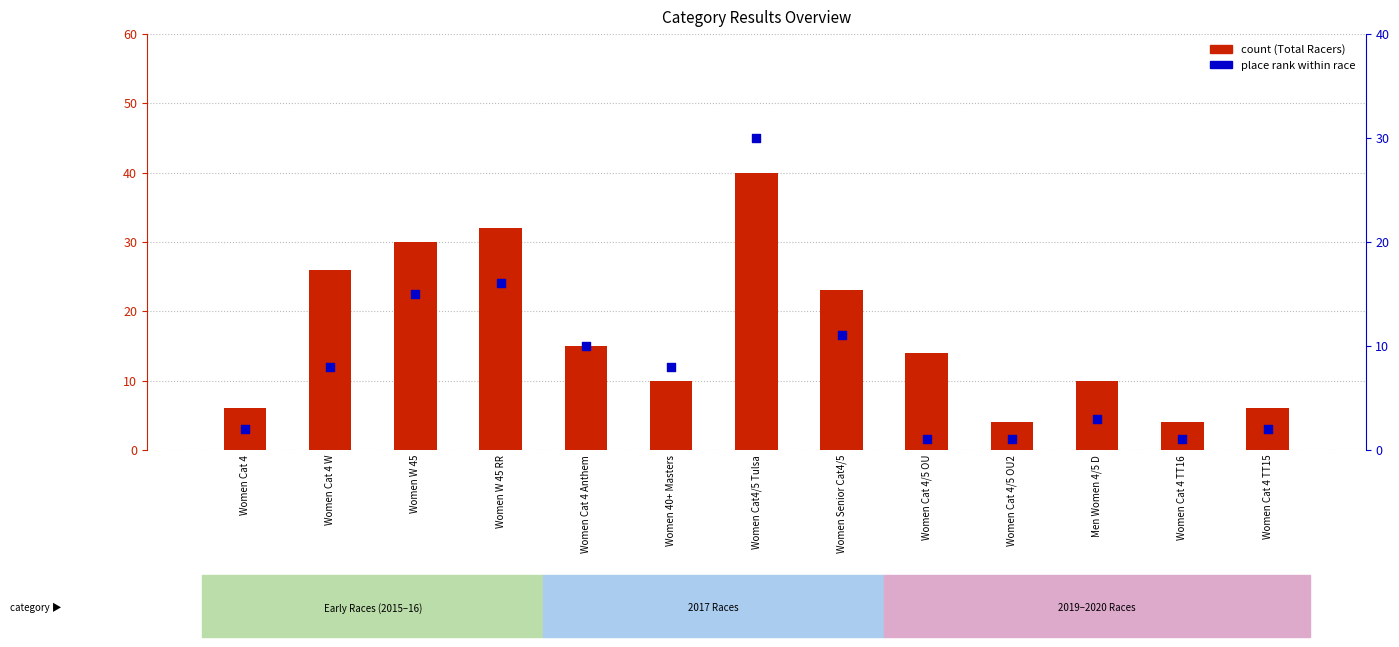

Which series has the widest spread of Y values?

count